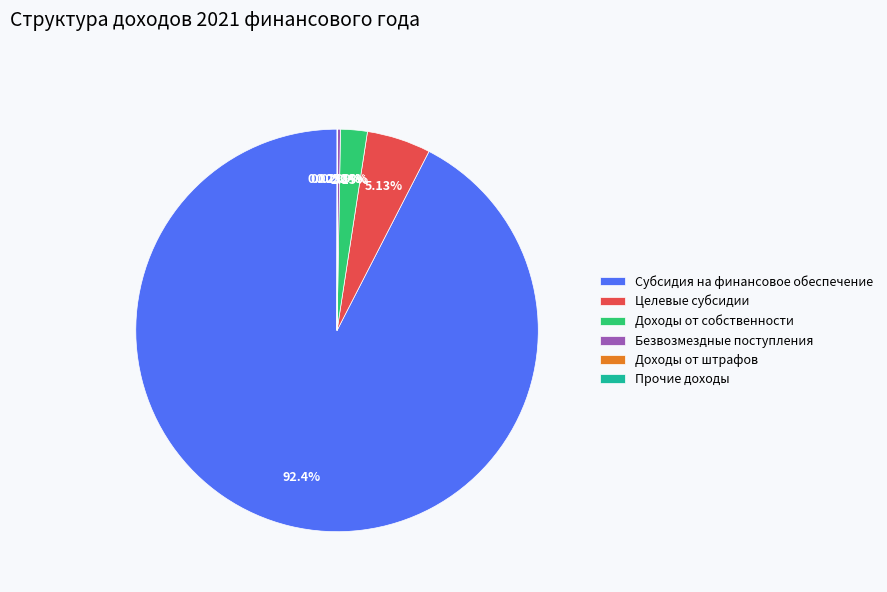

Is Субсидия на финансовое обеспечение the majority of the pie?

Yes